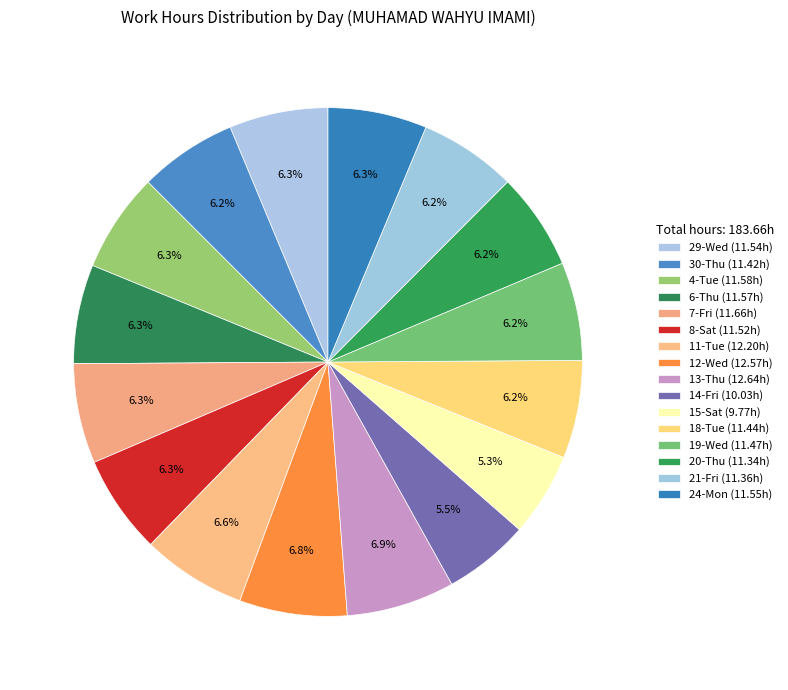

To the nearest percent, what percentage of the pie is 19-Wed?

6%